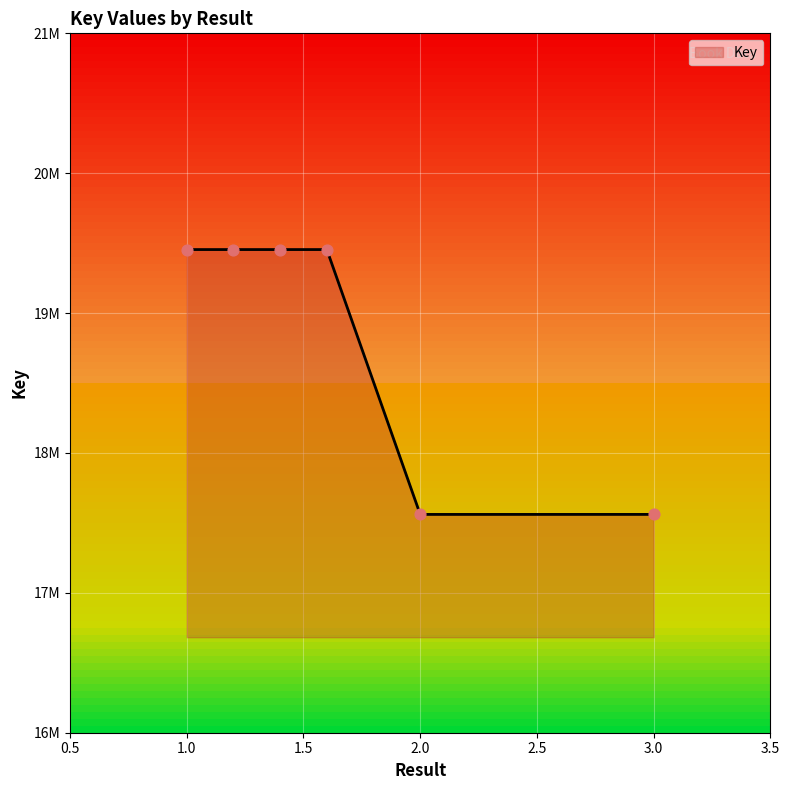

Is this an area chart (filled region under the line)?

Yes